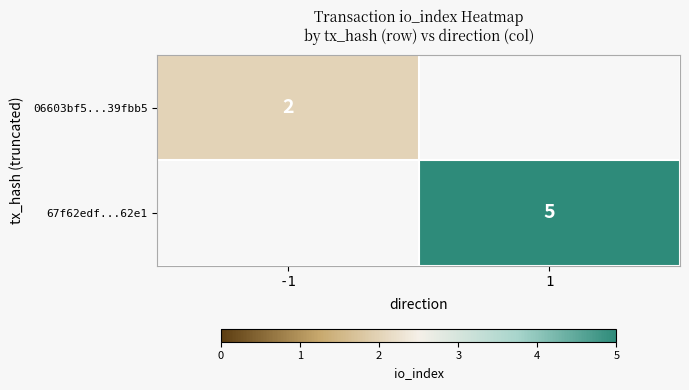

How many data points does each series have?

2